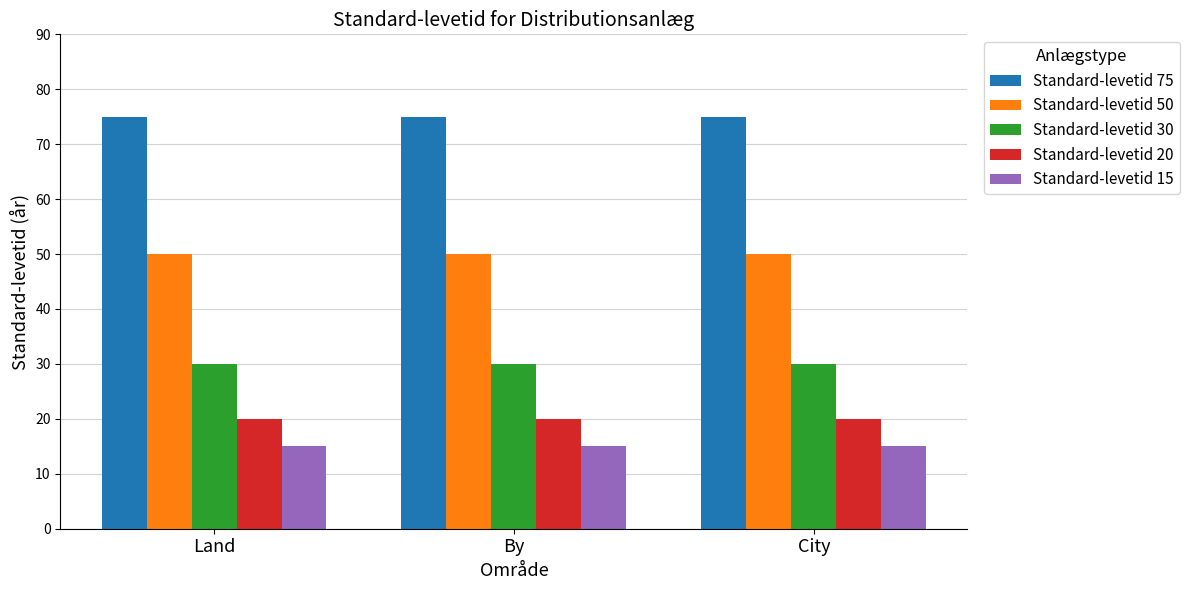

What is the highest value of the Standard-levetid 30 series?

30